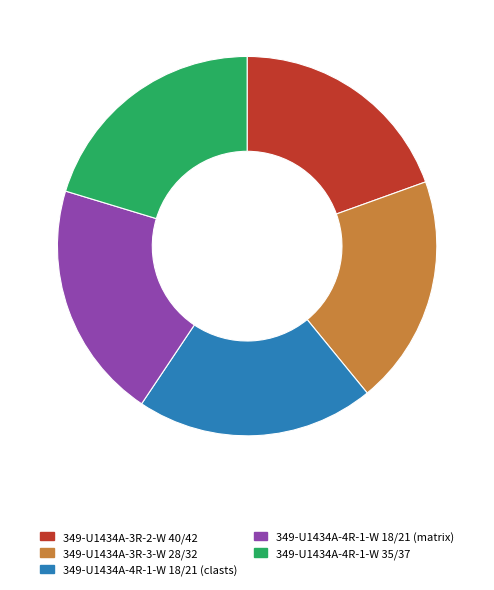

True or false: 349-U1434A-3R-2-W 40/42 accounts for 20% of the total.

True